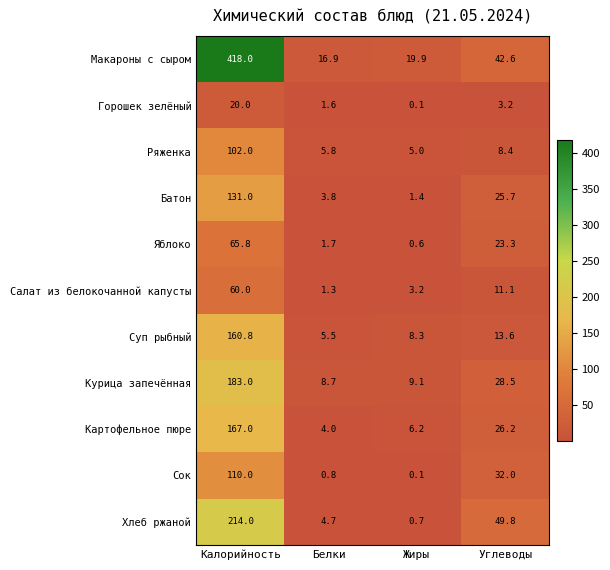

At Белки, list the series in order from largest to smallest.

Макароны с сыром, Курица запечённая, Ряженка, Суп рыбный, Хлеб ржаной, Картофельное пюре, Батон, Яблоко, Горошек зелёный, Салат из белокочанной капусты, Сок